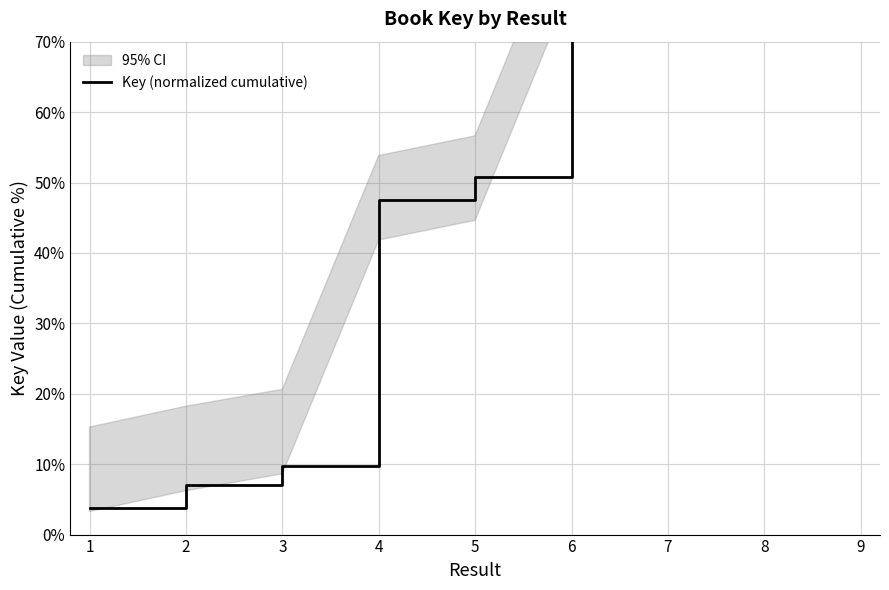

Is this an area chart (filled region under the line)?

No